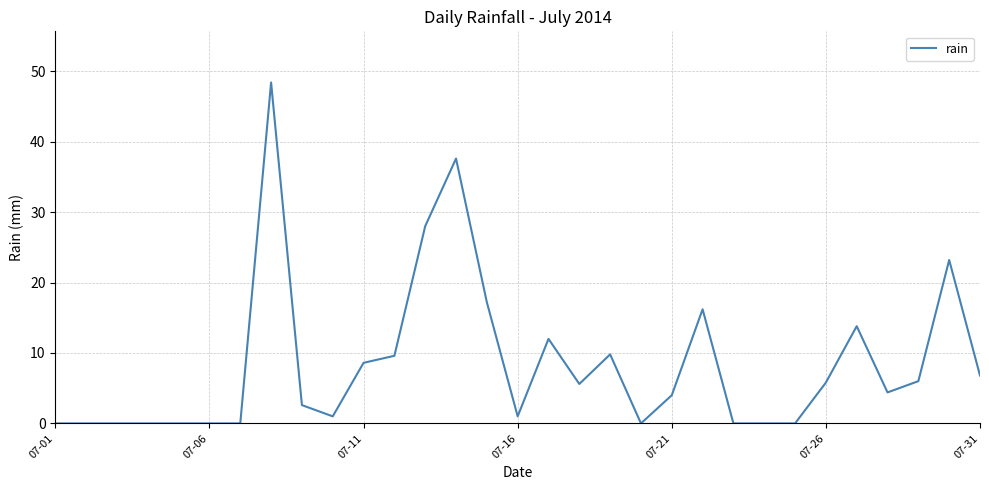

What is the greatest value displayed?

48.4